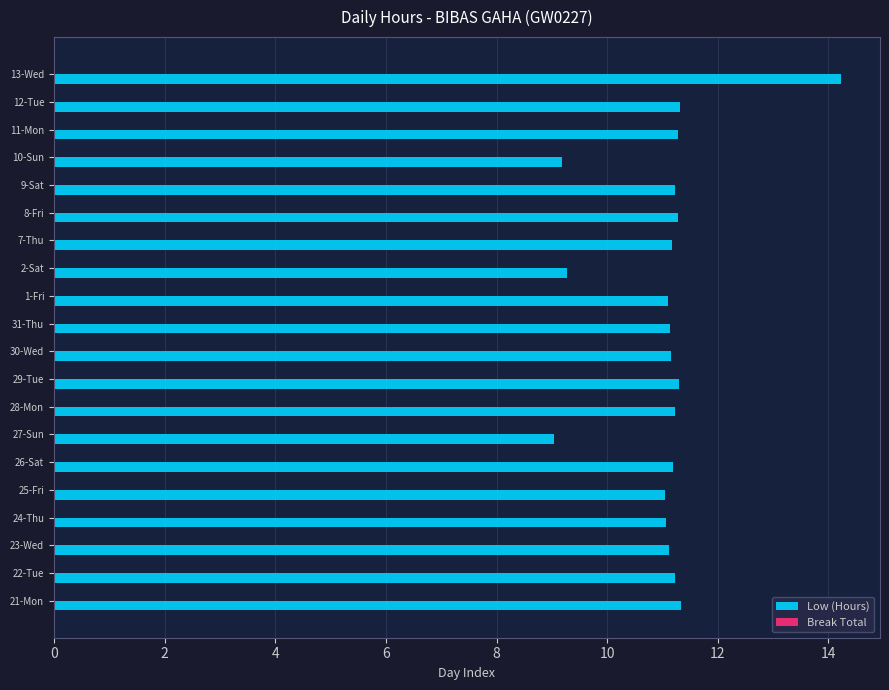

What is the smallest value displayed?

9.0